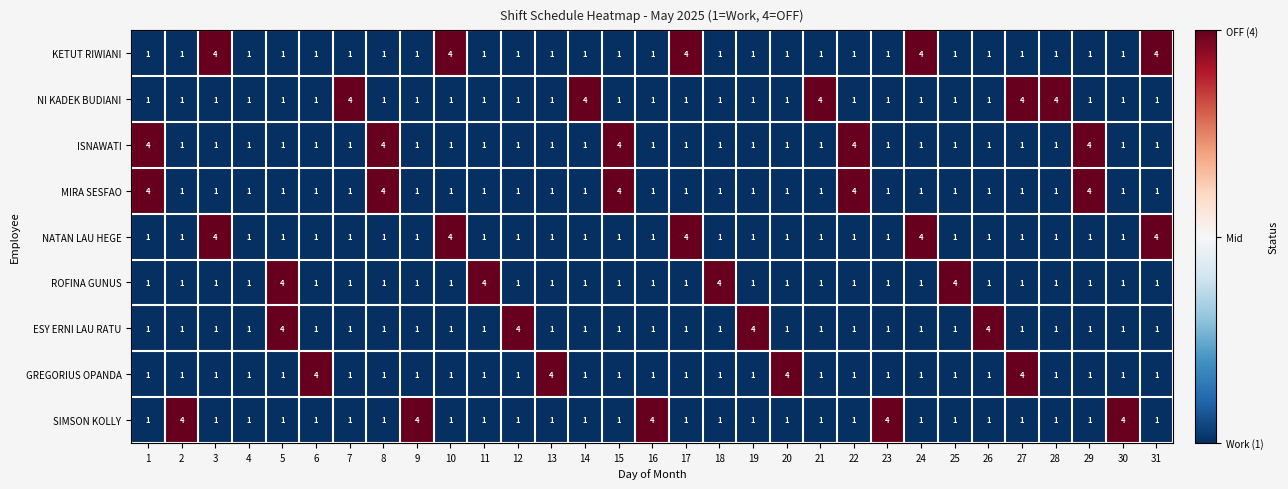

How many ISNAWATI values are between 1 and 2?

26